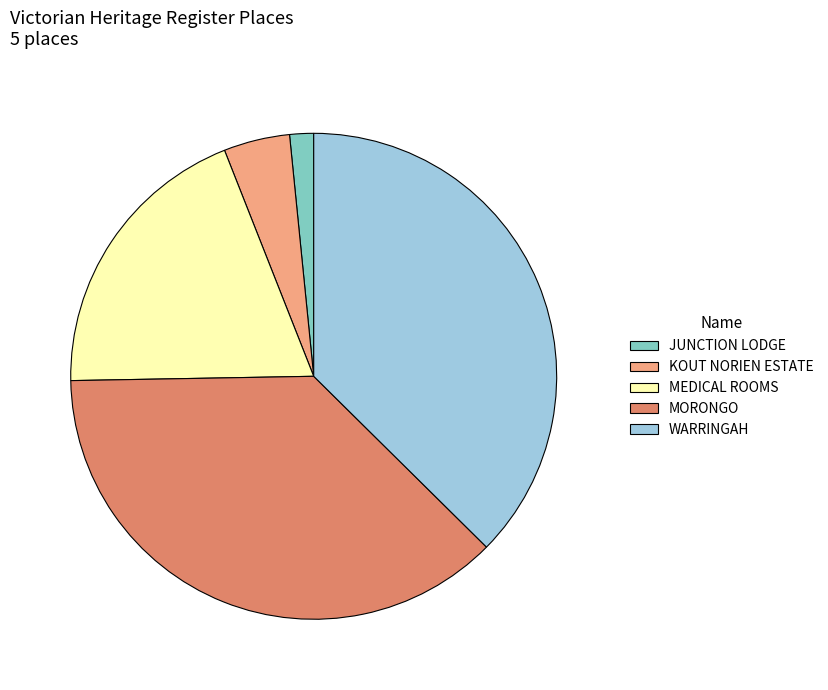

Combined, do WARRINGAH and JUNCTION LODGE account for over 50%?

No